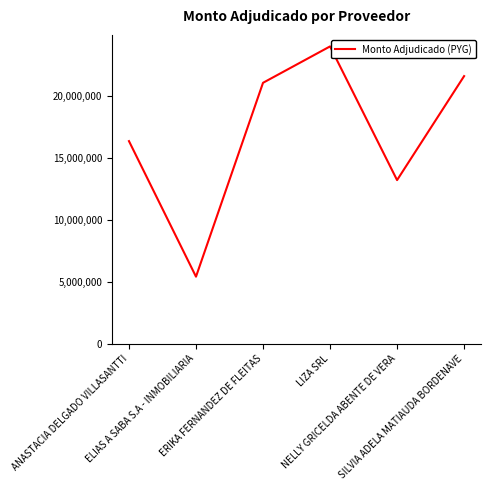

List the labels in order of value, largest first.

LIZA SRL, SILVIA ADELA MATIAUDA BORDENAVE, ERIKA FERNANDEZ DE FLEITAS, ANASTACIA DELGADO VILLASANTTI, NELLY GRICELDA ABENTE DE VERA, ELIAS A SABA S.A - INMOBILIARIA